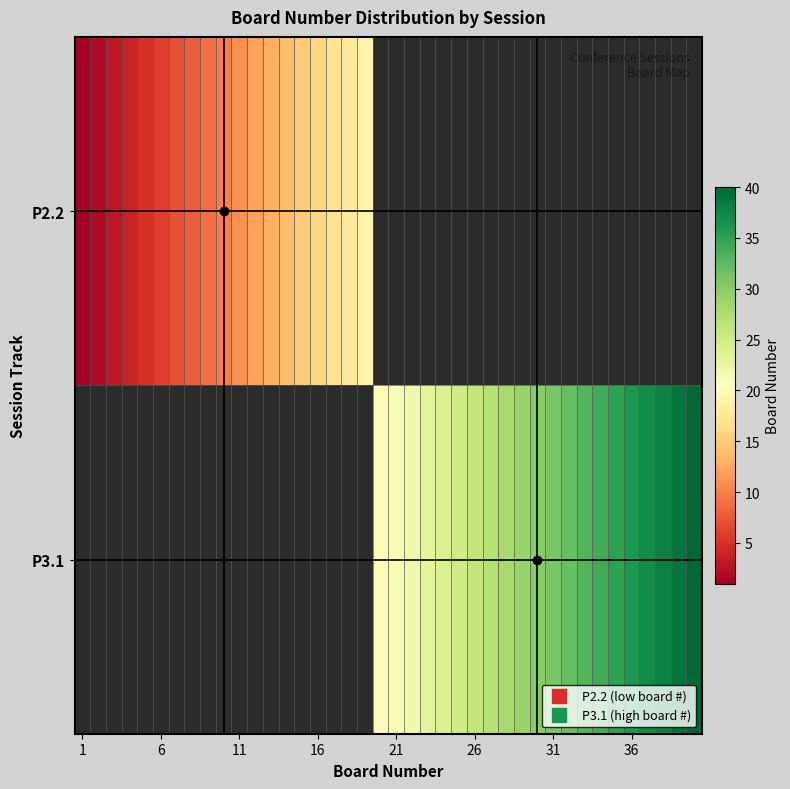

At how many categories does at least one series exceed 7?

33